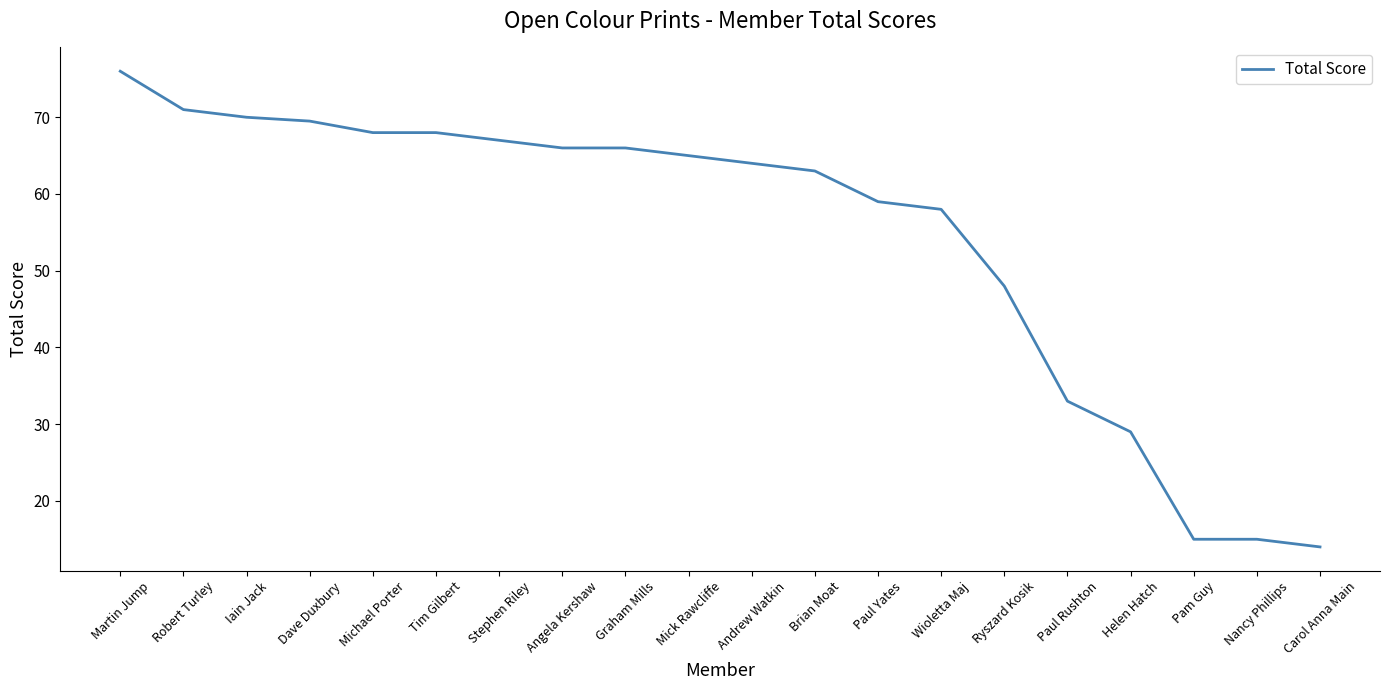

What is the ratio of the value at Tim Gilbert to the value at Nancy Phillips?

4.5